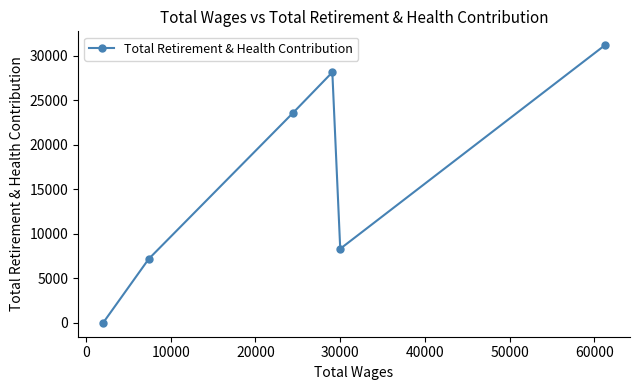

How many interior local valleys (lower than both neighbors) does the data have?

1